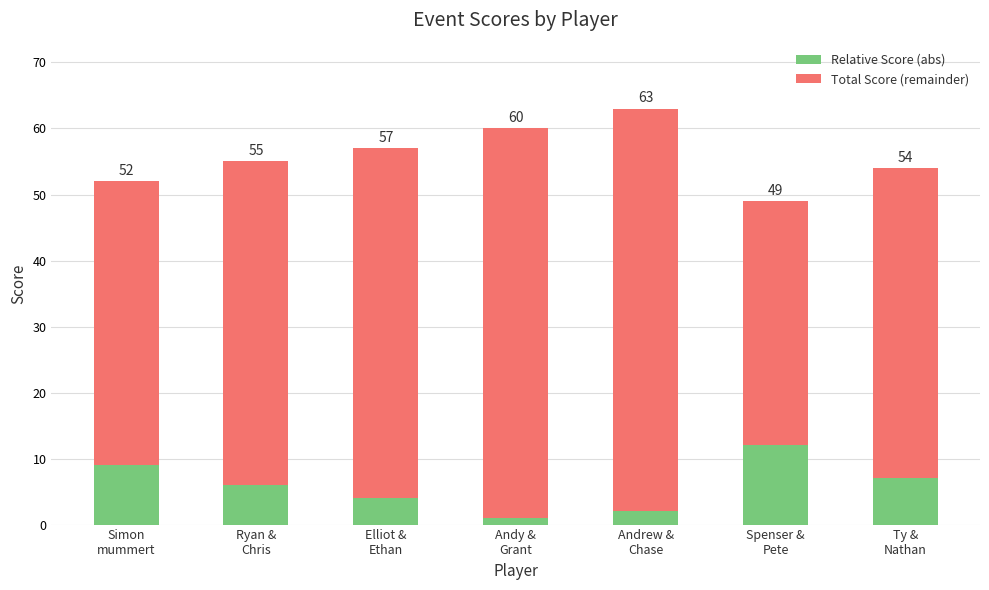

Is it true that Total Score (remainder) equals 47 at Ty &
Nathan?

True